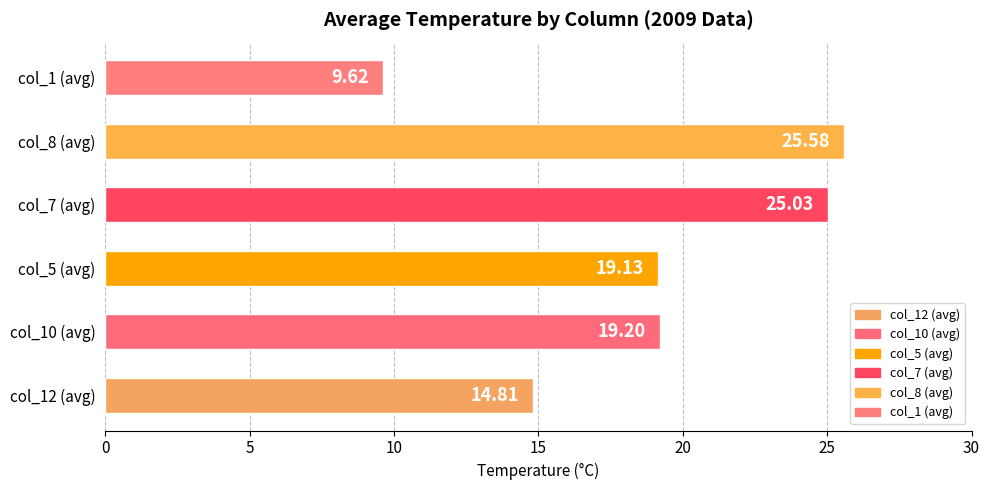

List the labels in order of value, largest first.

col_8 (avg), col_7 (avg), col_10 (avg), col_5 (avg), col_12 (avg), col_1 (avg)